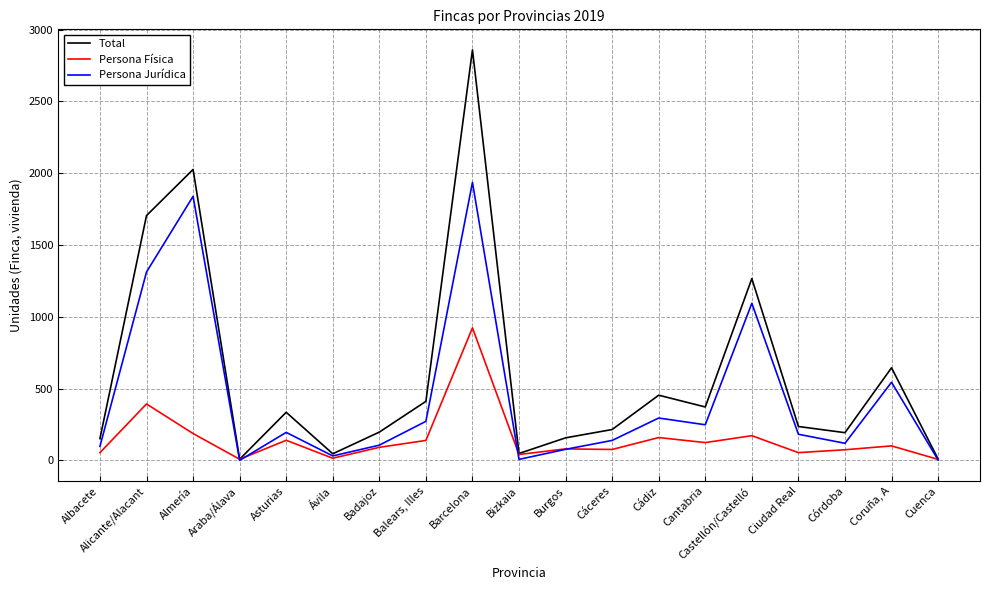

In Persona Jurídica, how many points are higher than both neighbors (excluding endpoints)?

6